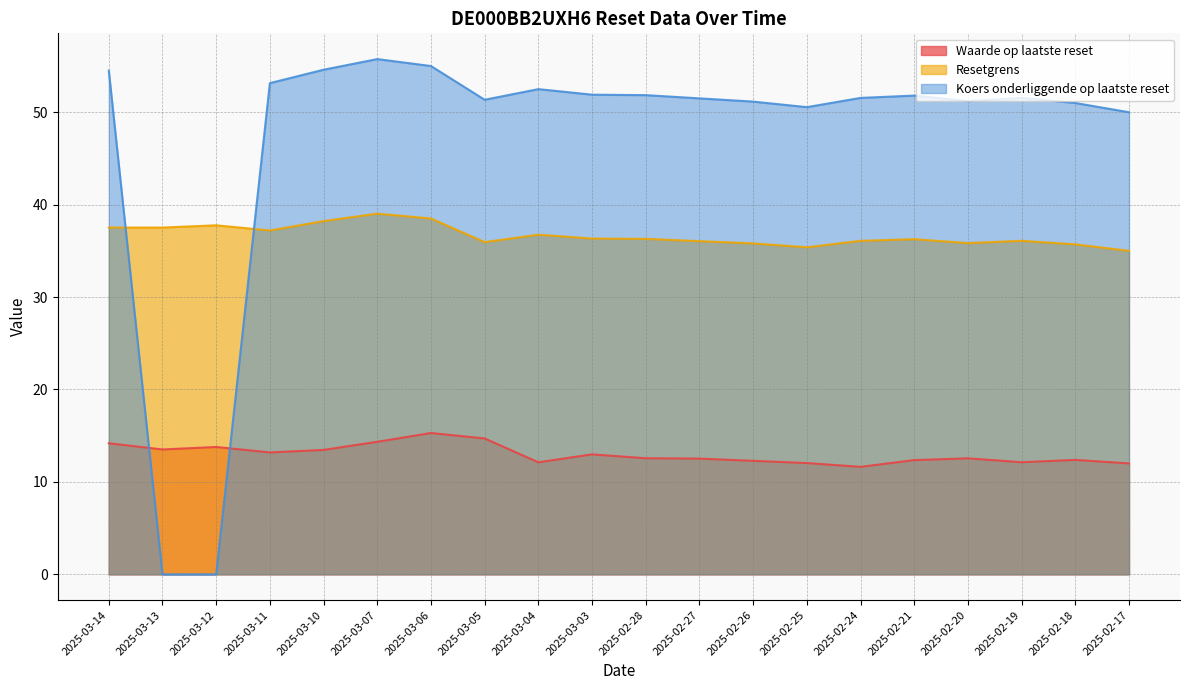

At which category is the sum across all series the highest?

2025-03-07